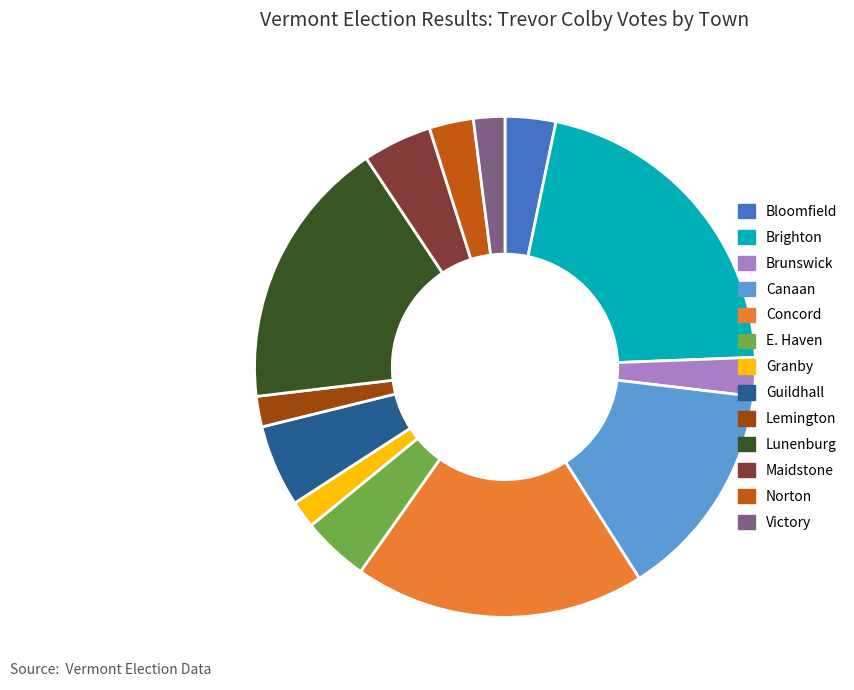

Combined, do Concord and Brunswick account for over 50%?

No